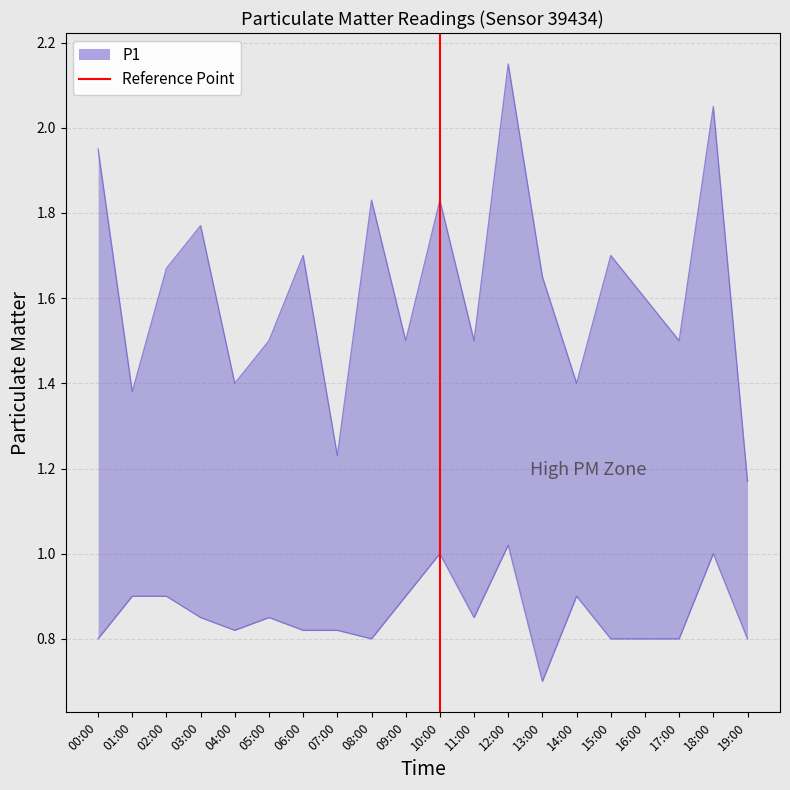

Reading left to right, what are all the values shown in this chart?

P1: 1.9	1.4	1.7	1.8	1.4	1.5	1.7	1.2	1.8	1.5	1.8	1.5	2.1	1.6	1.4	1.7	1.6	1.5	2.0	1.2
P2: 0.8	0.9	0.9	0.8	0.8	0.8	0.8	0.8	0.8	0.9	1.0	0.8	1.0	0.7	0.9	0.8	0.8	0.8	1.0	0.8